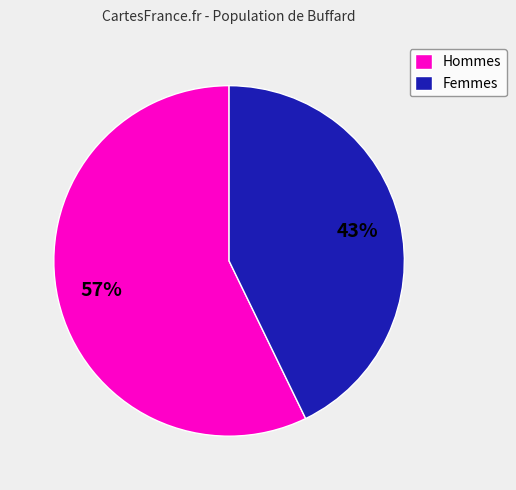

Is the sum of Hommes and Femmes greater than half?

Yes